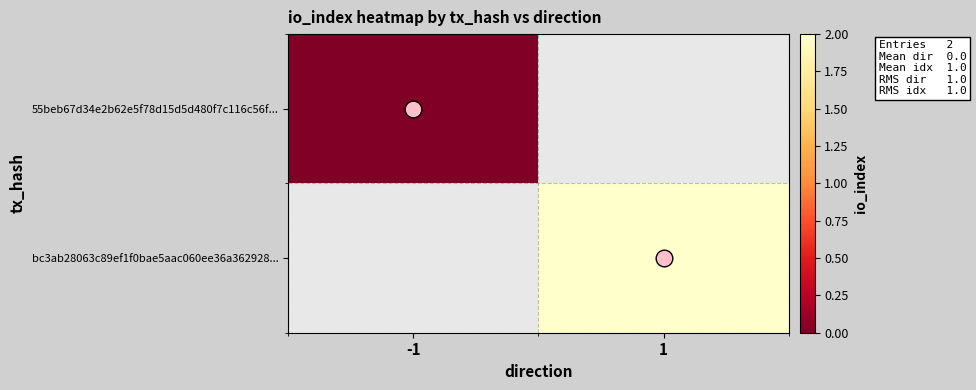

Count the number of data series in this chart.

2